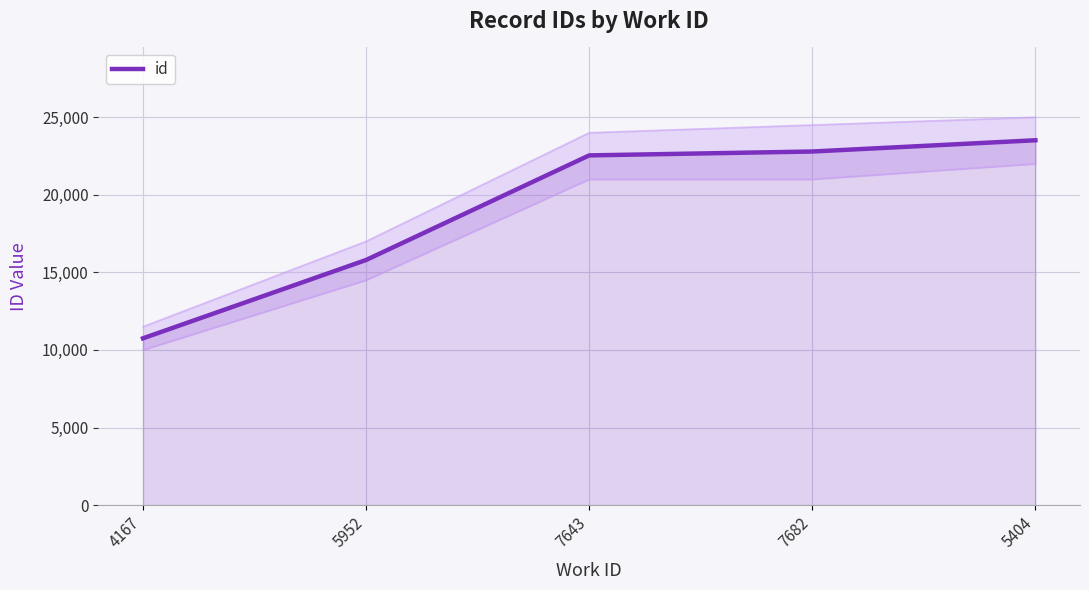

True or false: the data has more than 1 interior local peaks.

False